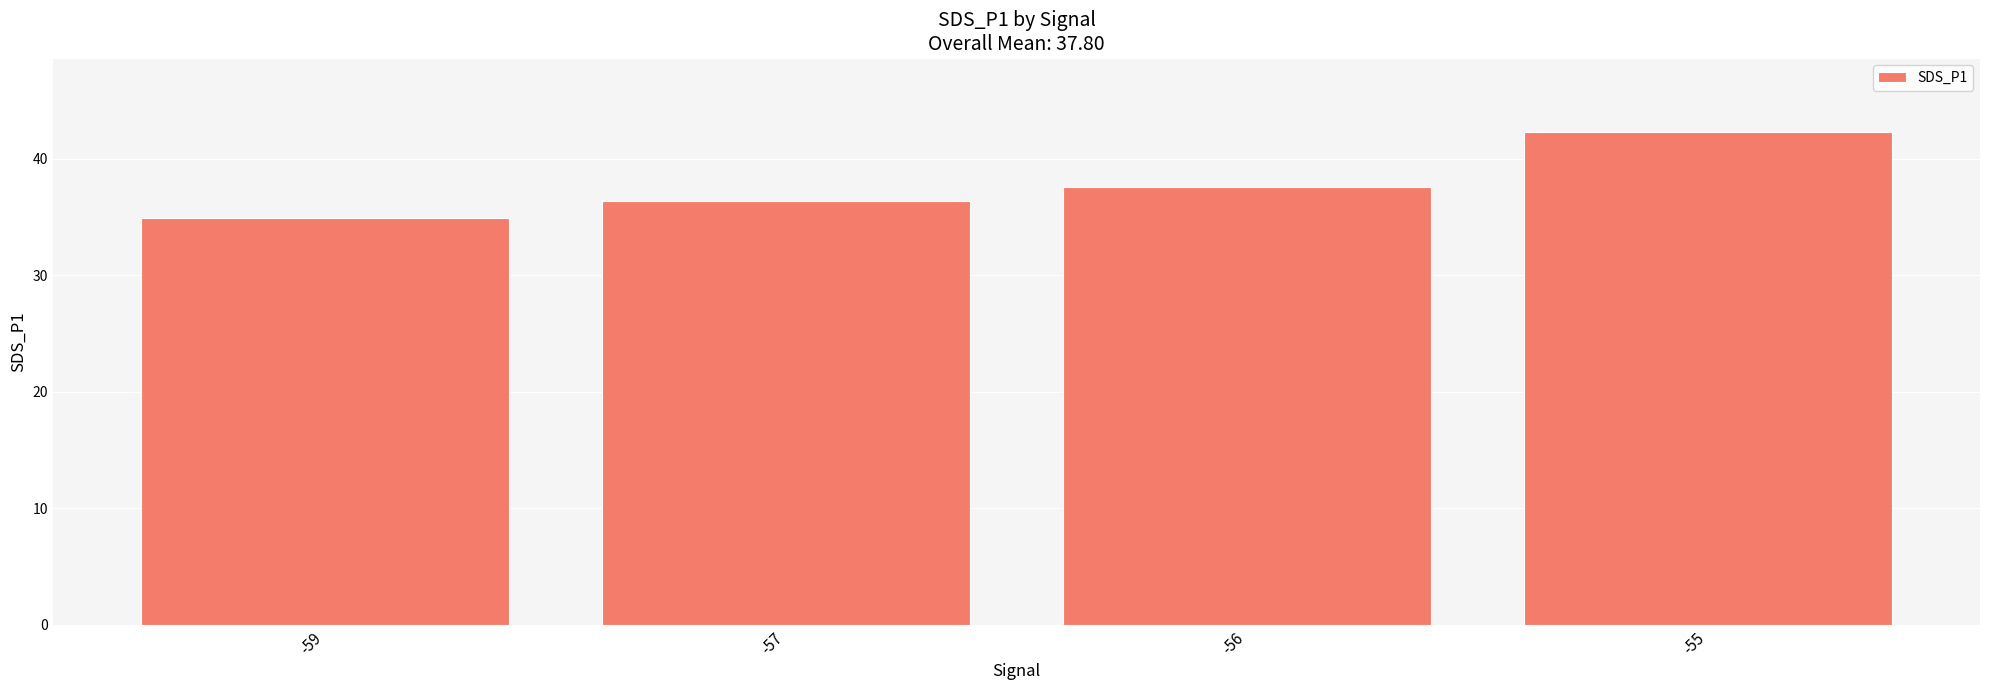

Is it true that the value at -57 is 65.0?

False